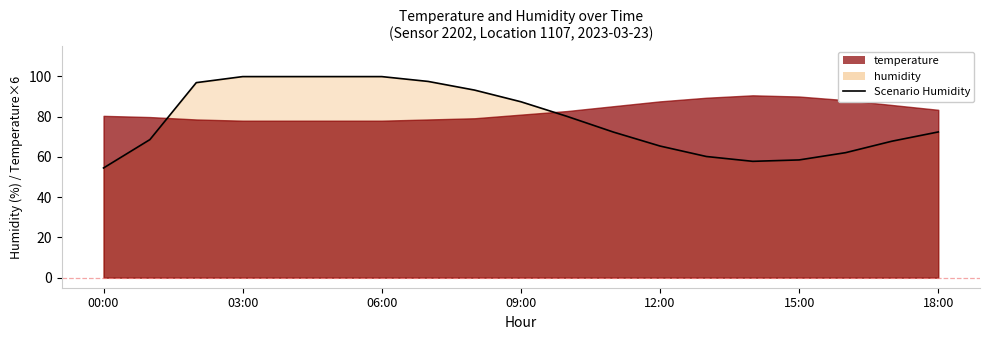

Where is the data nearest to the value 77?

10